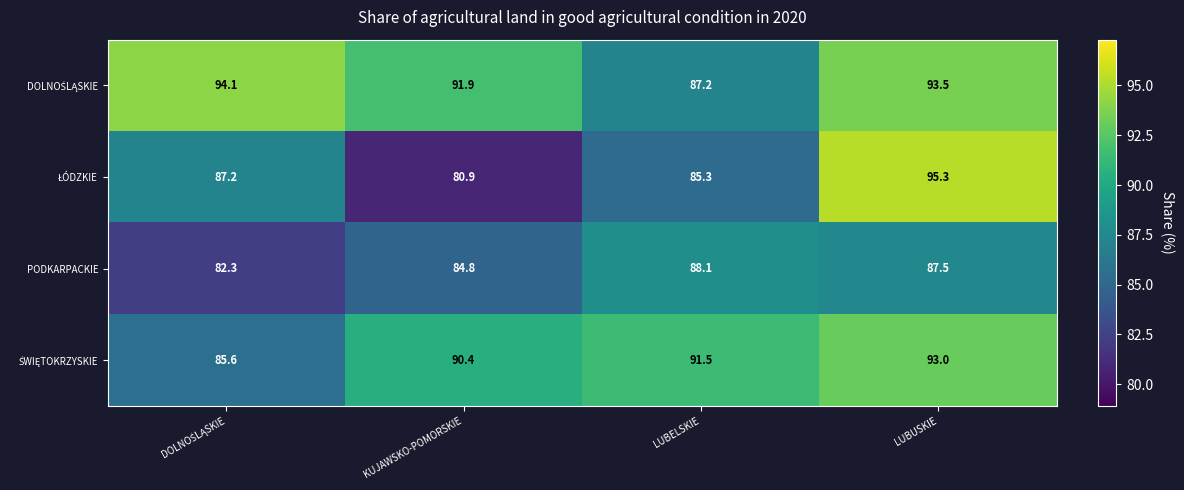

What is the difference between the highest and lowest values at LUBUSKIE?

7.8